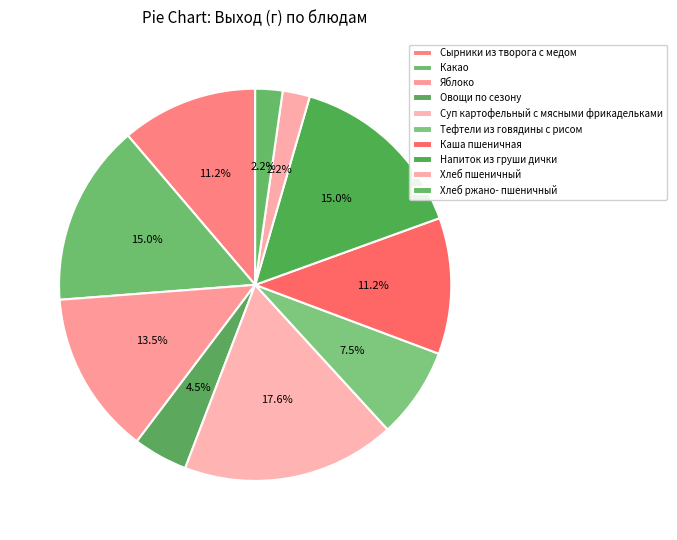

Count the number of slices in the pie.

10